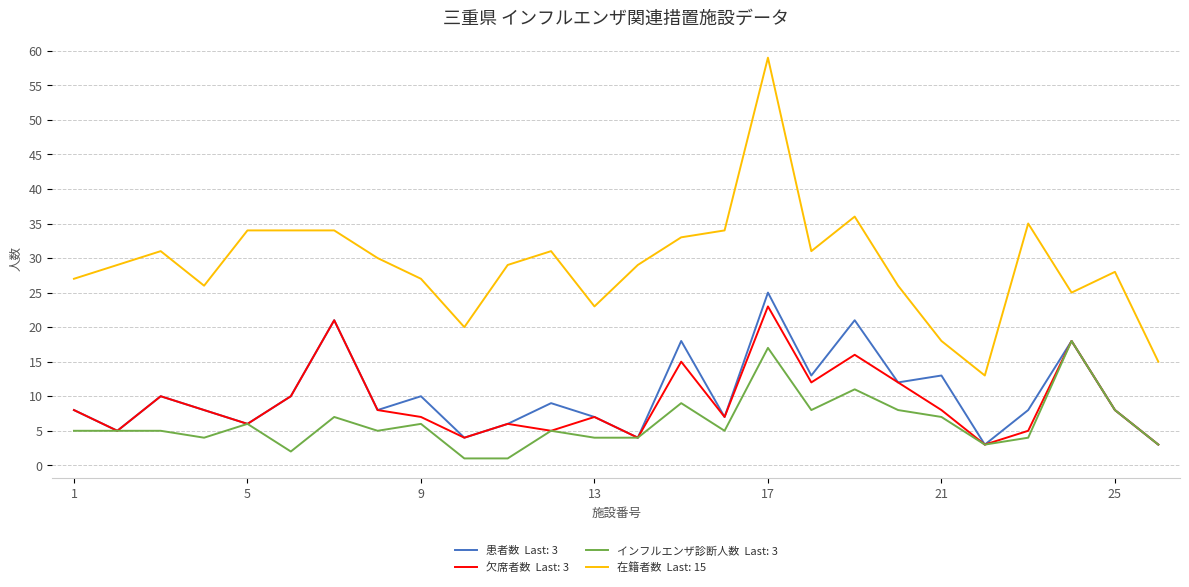

What is the maximum value shown in the chart?

59